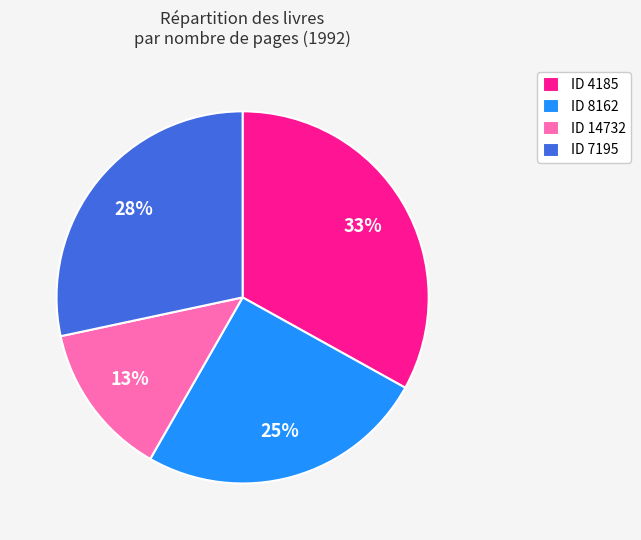

Which slice is the largest?

ID 4185